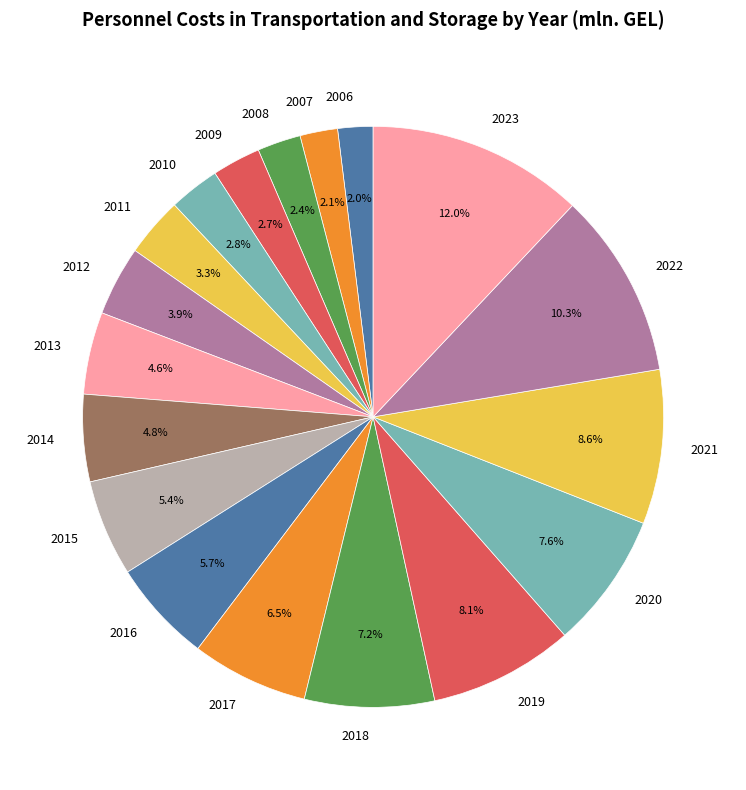

Is it true that 2022 is 10% of the pie?

True